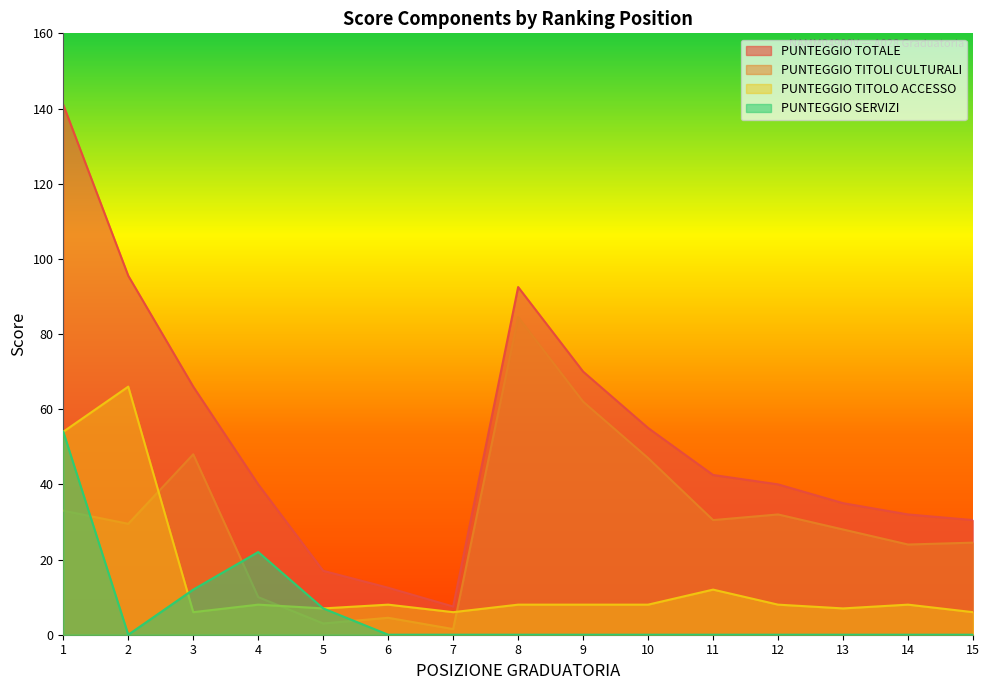

Rank the series by their maximum value, from lowest to highest.

PUNTEGGIO SERVIZI, PUNTEGGIO TITOLO ACCESSO, PUNTEGGIO TITOLI CULTURALI, PUNTEGGIO TOTALE